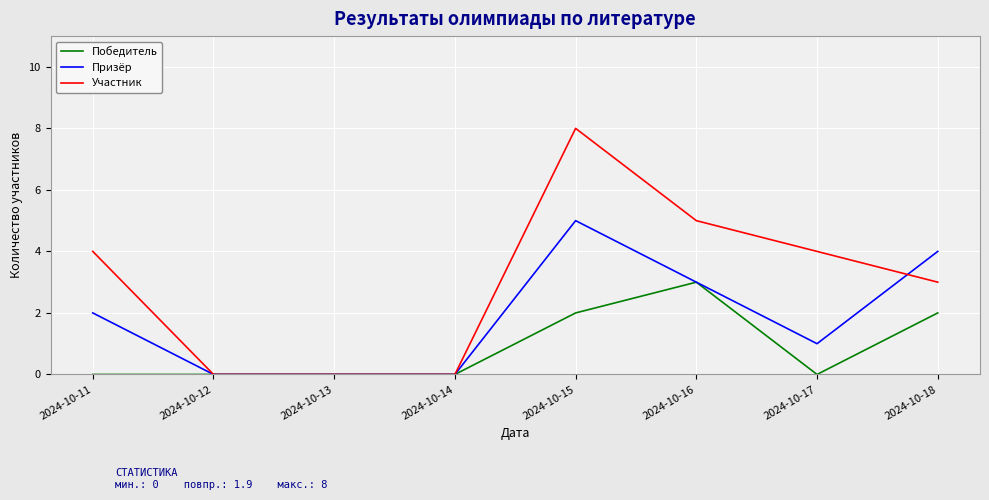

What is the difference between the maximum and minimum values in the Призёр series?

5